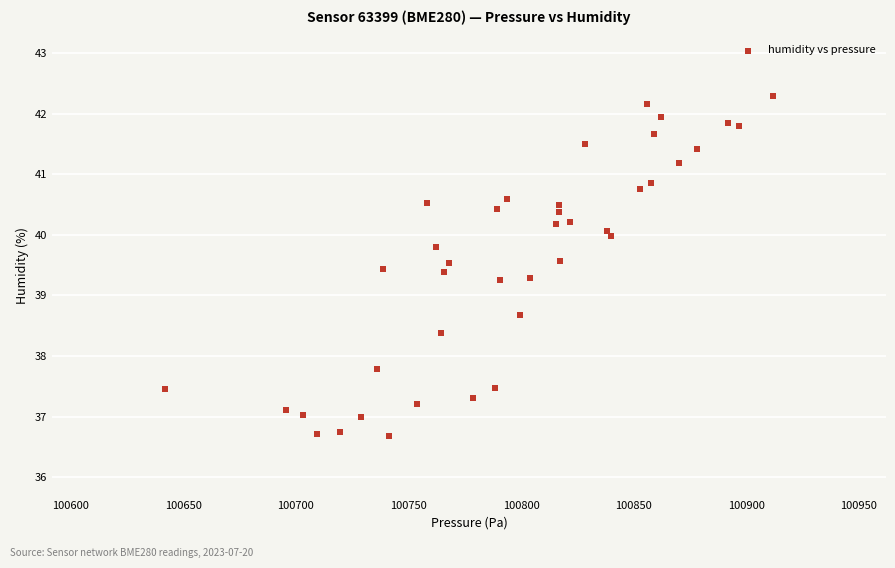

What is the range of X values (max minus min)?

270.2